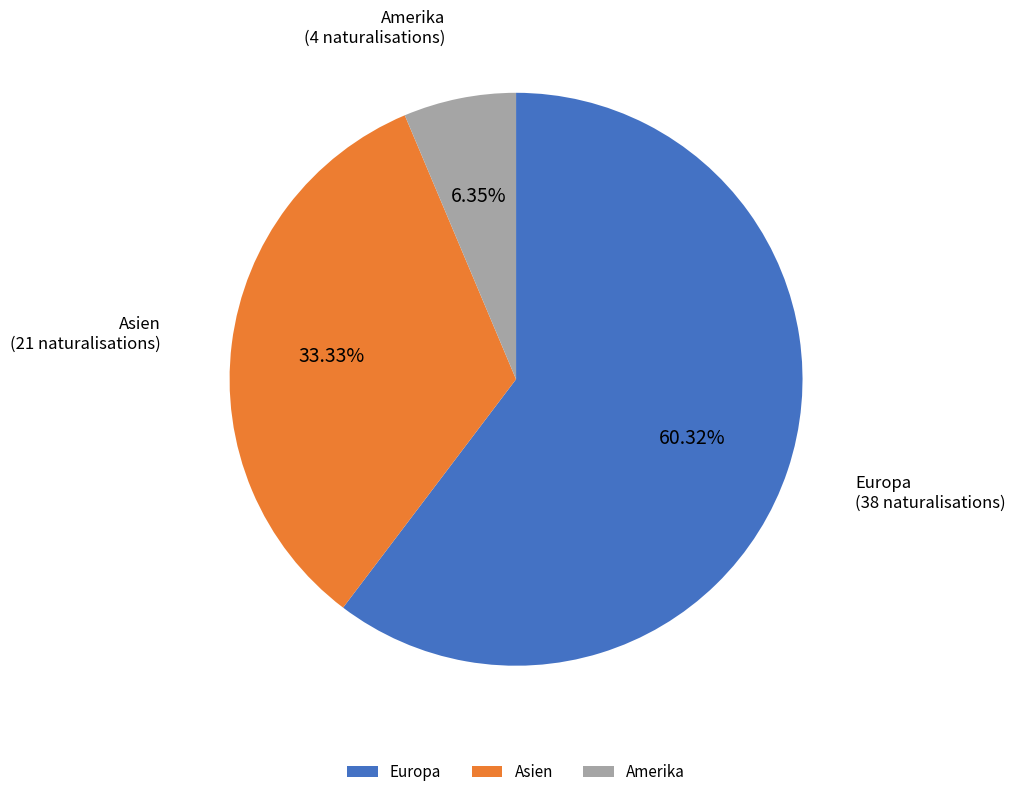

Does any single category account for the majority?

Yes